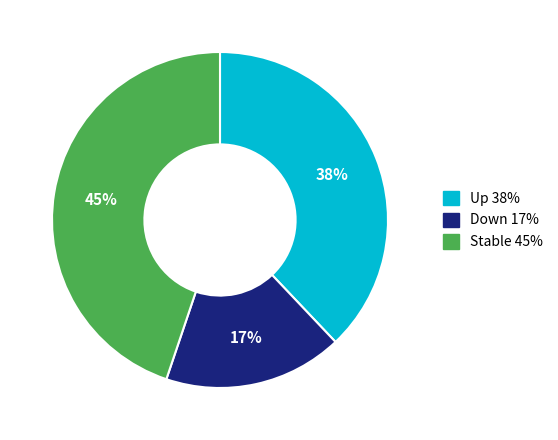

To the nearest percent, what is the difference between the largest and smallest slice percentages?

28%